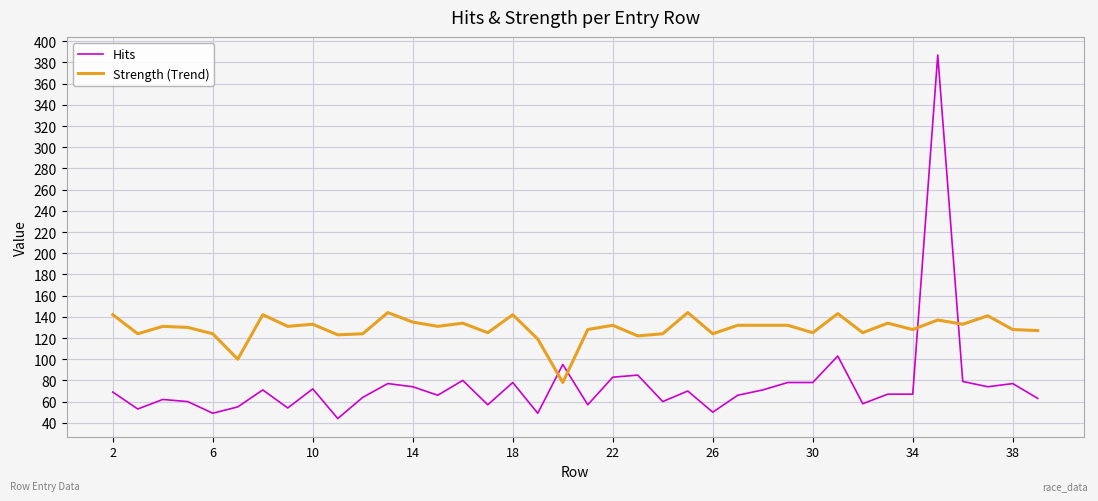

Which series has the largest total across all categories?

Strength (Trend)